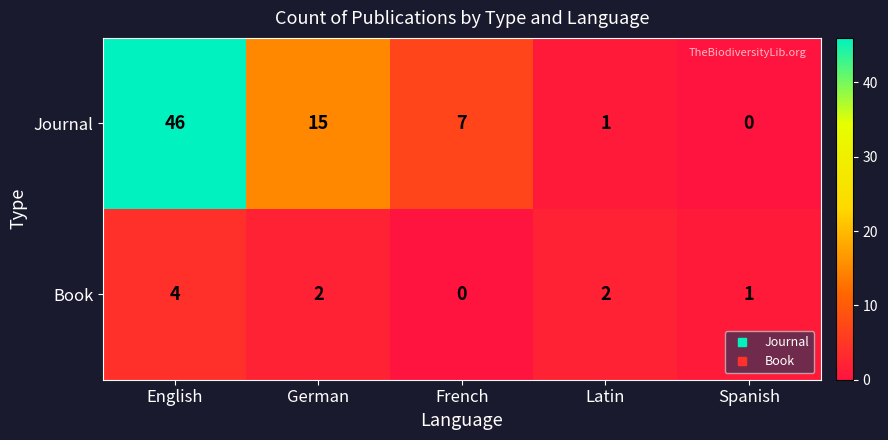

How many distinct data groups are displayed?

2